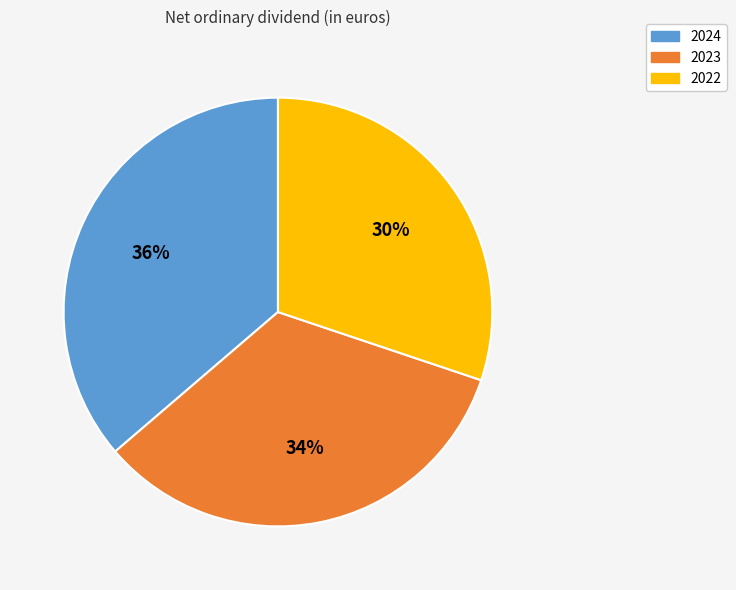

To the nearest percent, what is the difference between the largest and smallest slice percentages?

6%